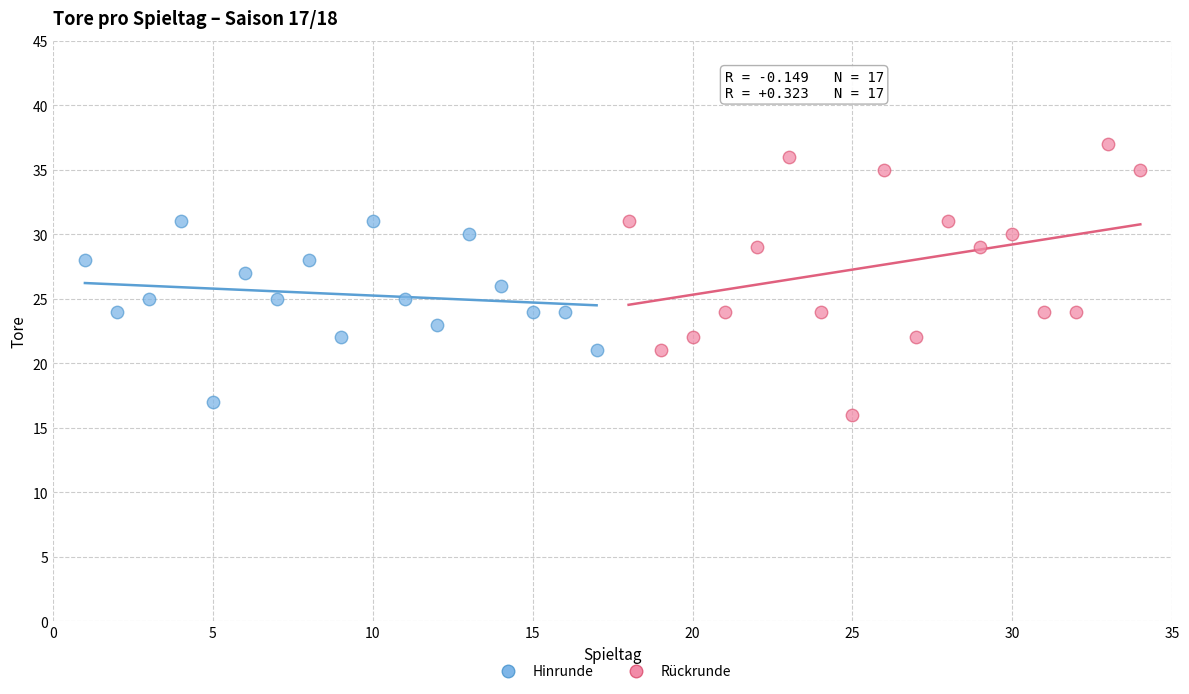

What are all the series names shown in the legend?

Hinrunde, Rückrunde